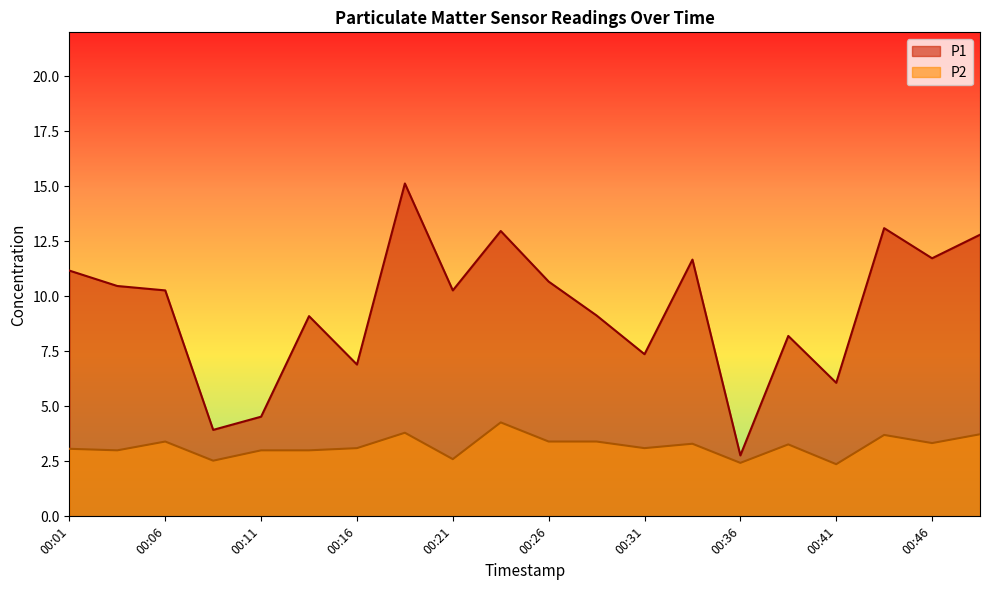

What is the difference between the maximum and minimum values in the P1 series?

12.4